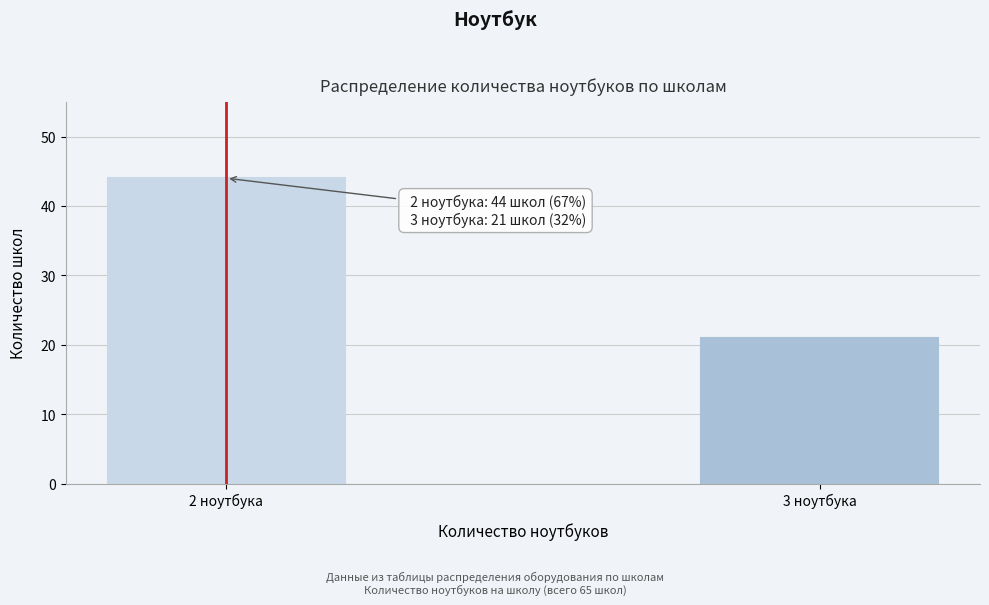

Reading left to right, what are all the values shown in this chart?

44	21